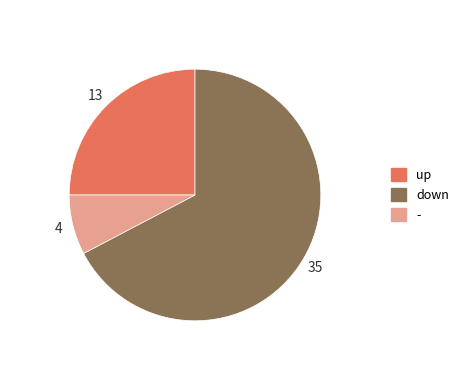

To the nearest percent, what is the average slice percentage?

33%